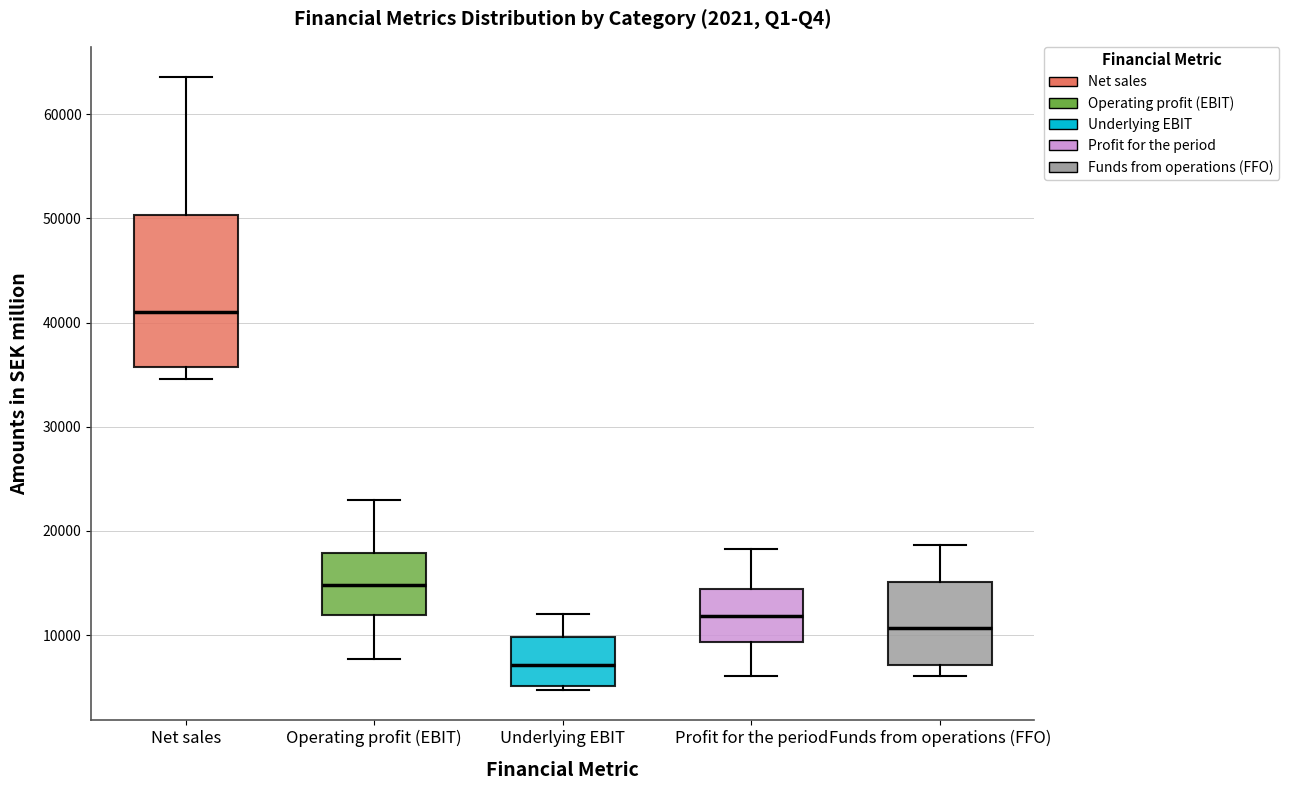

Reading left to right, read every box against the y-axis: the position of its median line, the range the box covers, and the ends of its whiskers. The values are not printed on the chart, so give them approximately, as read against the axis.

Net sales: median 41000, box 36000 to 50000, whiskers 35000 to 64000
Operating profit (EBIT): median 15000, box 12000 to 18000, whiskers 8000 to 23000
Underlying EBIT: median 7000, box 5000 to 10000, whiskers 5000 (just below the box's lower edge) to 12000
Profit for the period: median 12000, box 9000 to 14000, whiskers 6000 to 18000
Funds from operations (FFO): median 11000, box 7000 to 15000, whiskers 6000 to 19000